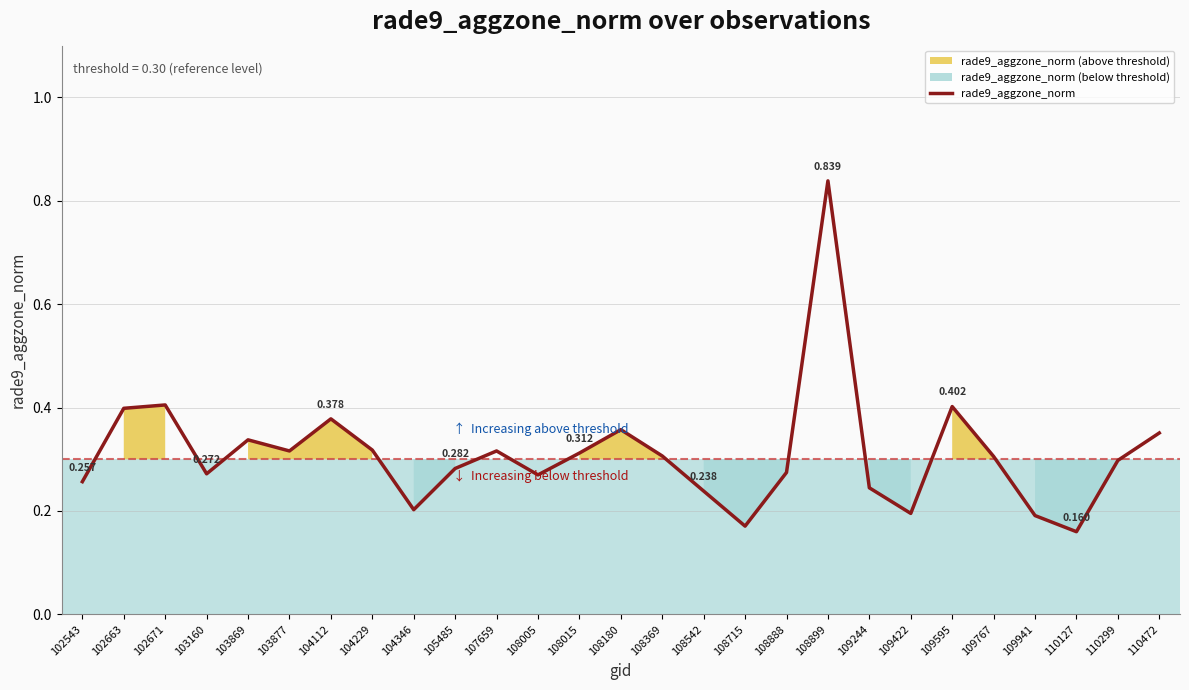

The value at 108715 is 0.2. True or false?

True